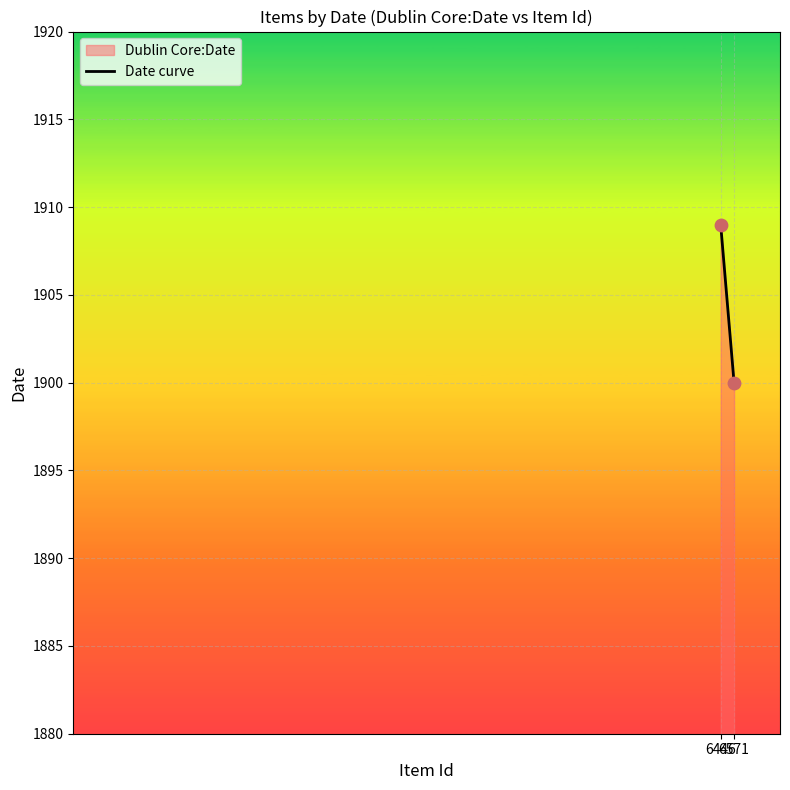

What Y value in the scatter plot is closest to 1904?

1900